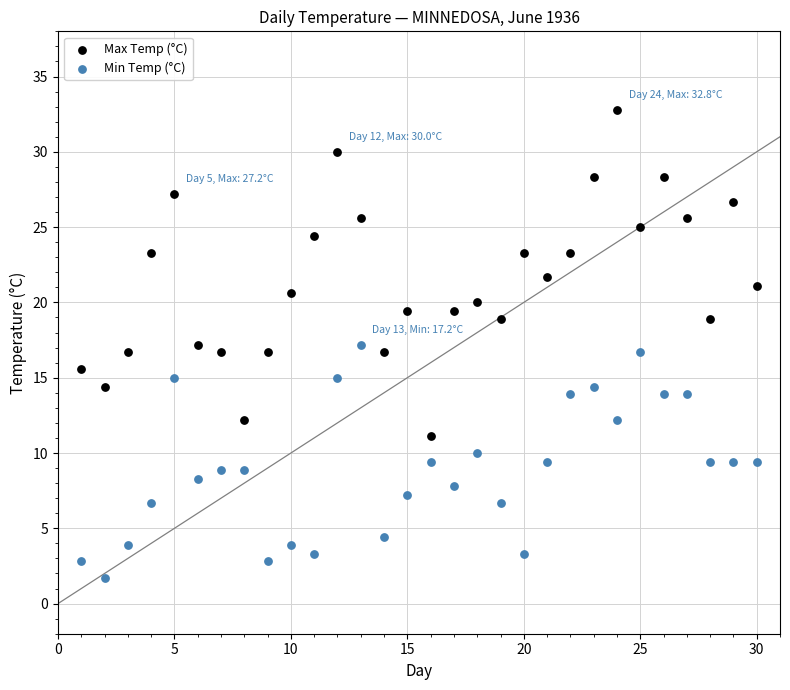

Which series contains the lowest Y value?

Min Temp (°C)